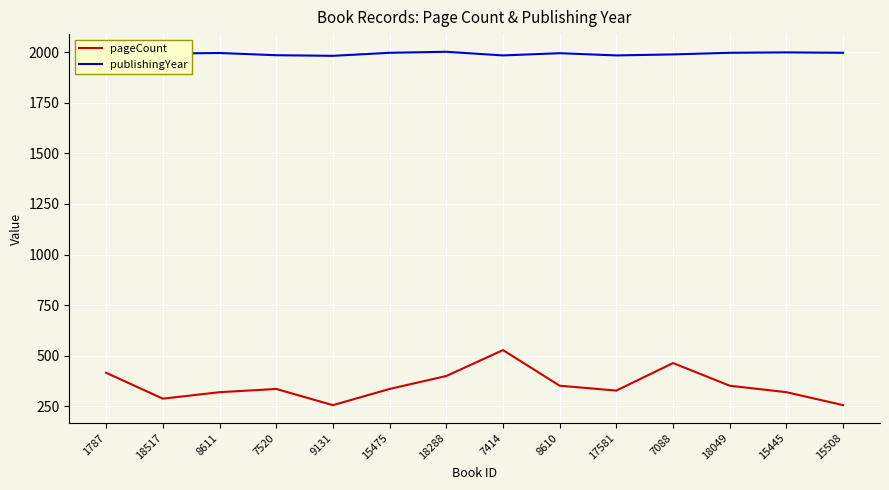

Count the number of data series in this chart.

2